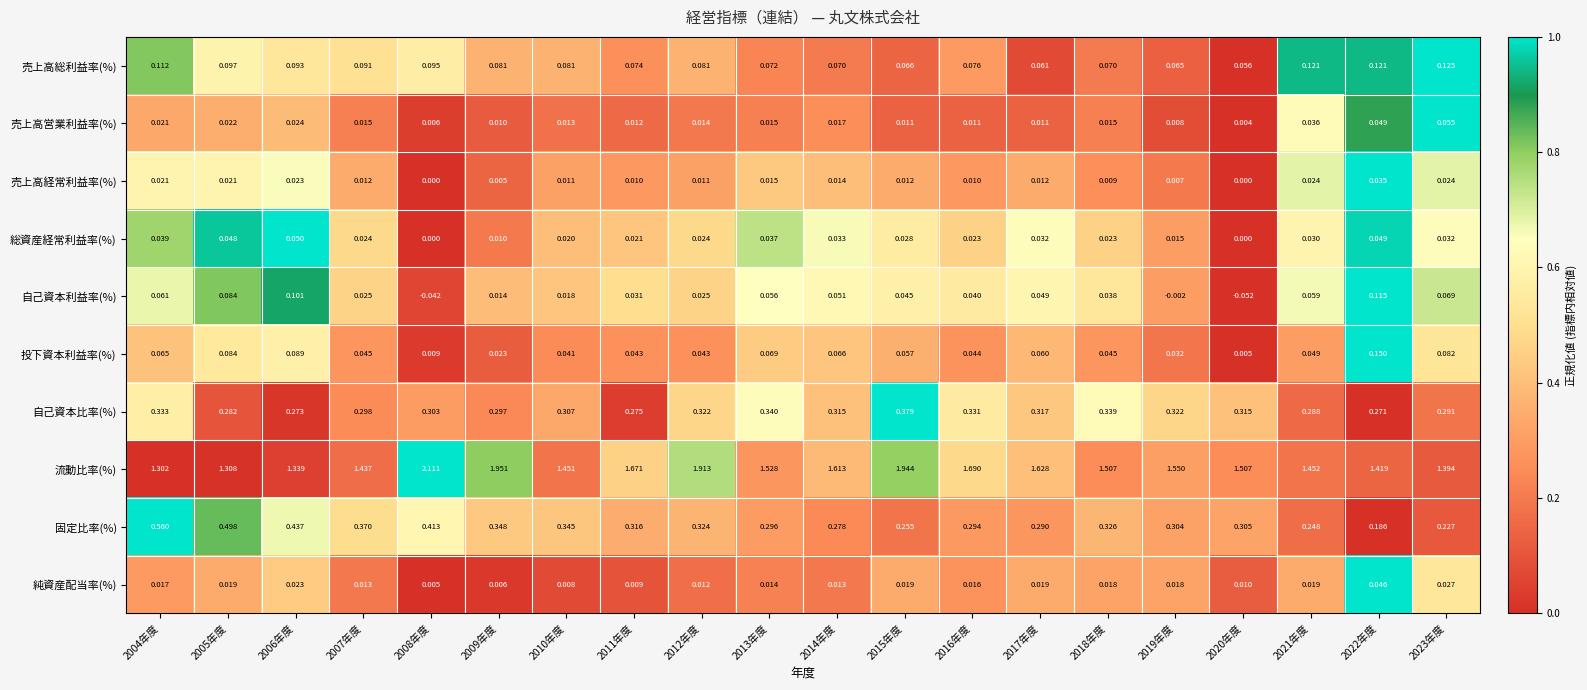

Which series has the largest total across all categories?

流動比率(%)